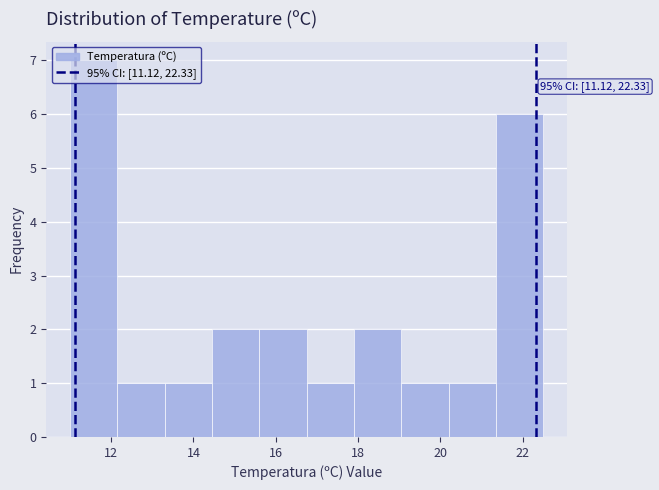

Over which range of the x-axis is the bar tallest?

11.00 to 12.15